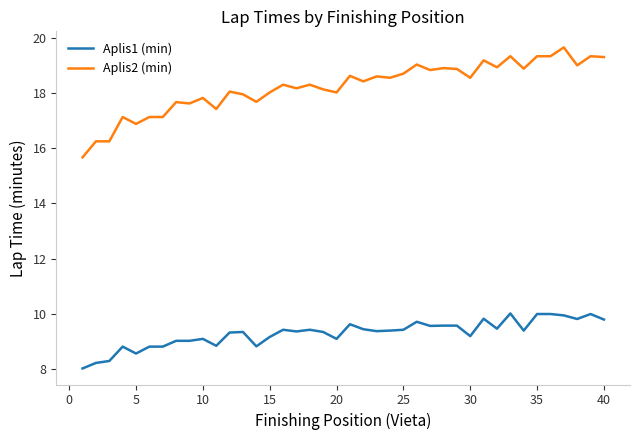

Rank the series by their average value, from highest to lowest.

Aplis2 (min), Aplis1 (min)